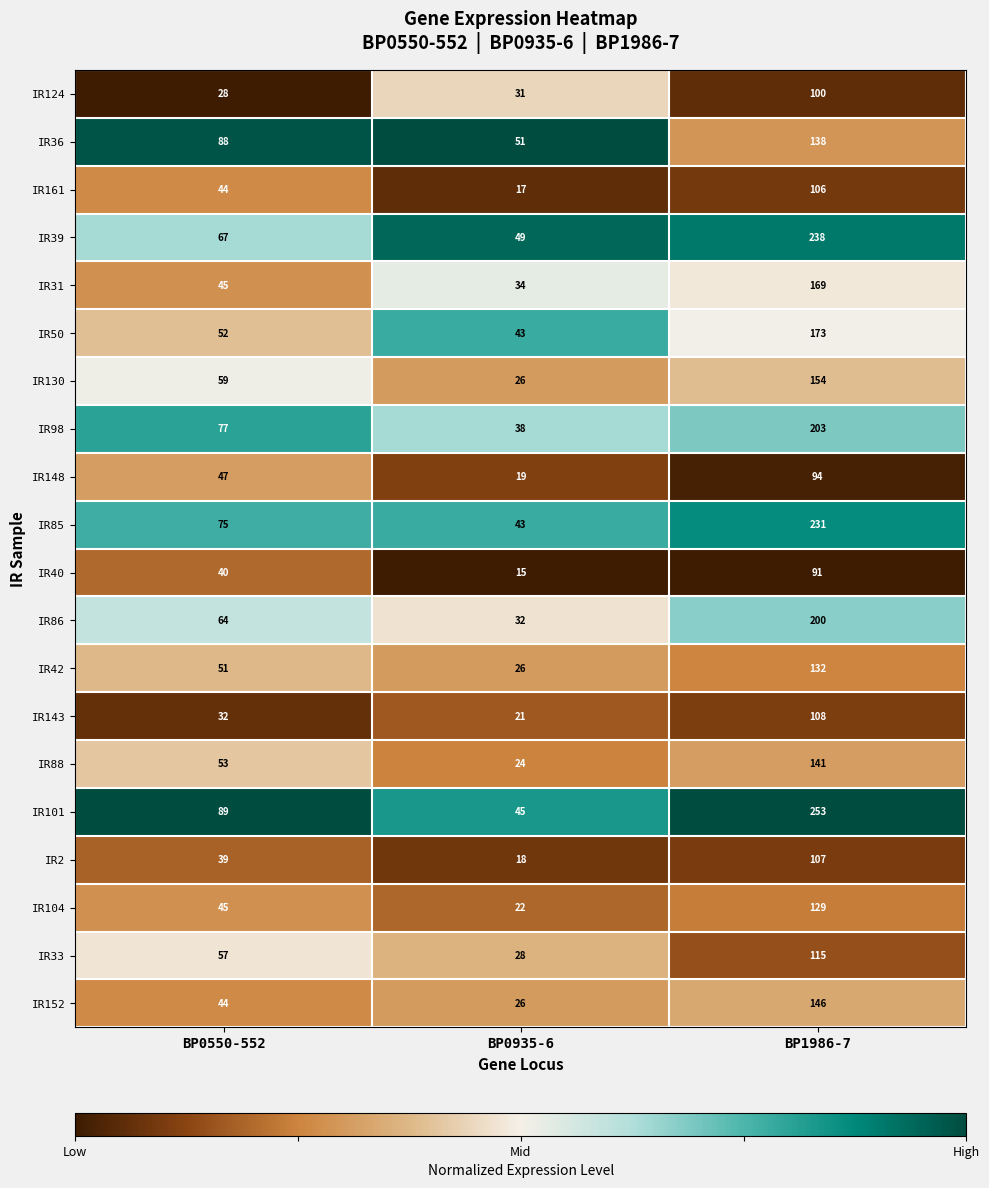

Rank the series by their maximum value, from highest to lowest.

IR101, IR39, IR85, IR98, IR86, IR50, IR31, IR130, IR152, IR88, IR36, IR42, IR104, IR33, IR143, IR2, IR161, IR124, IR148, IR40